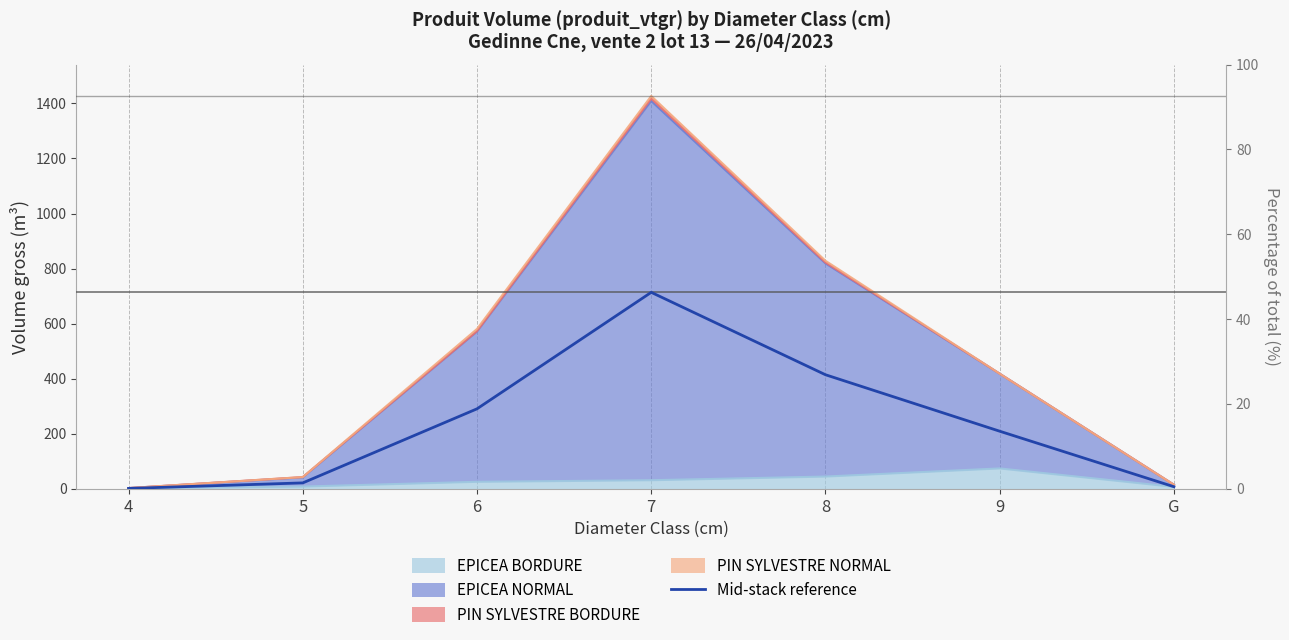

What is the average value?

236.6